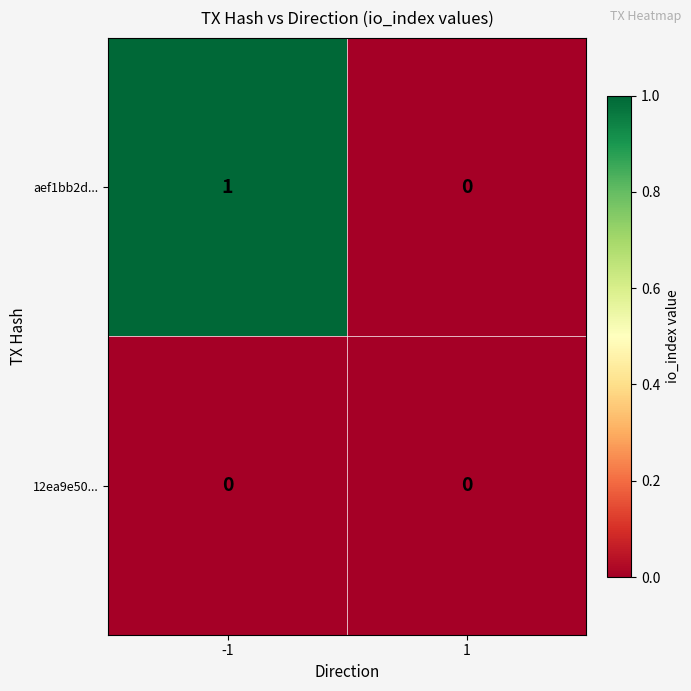

Rank the series by their maximum value, from highest to lowest.

aef1bb2d..., 12ea9e50...